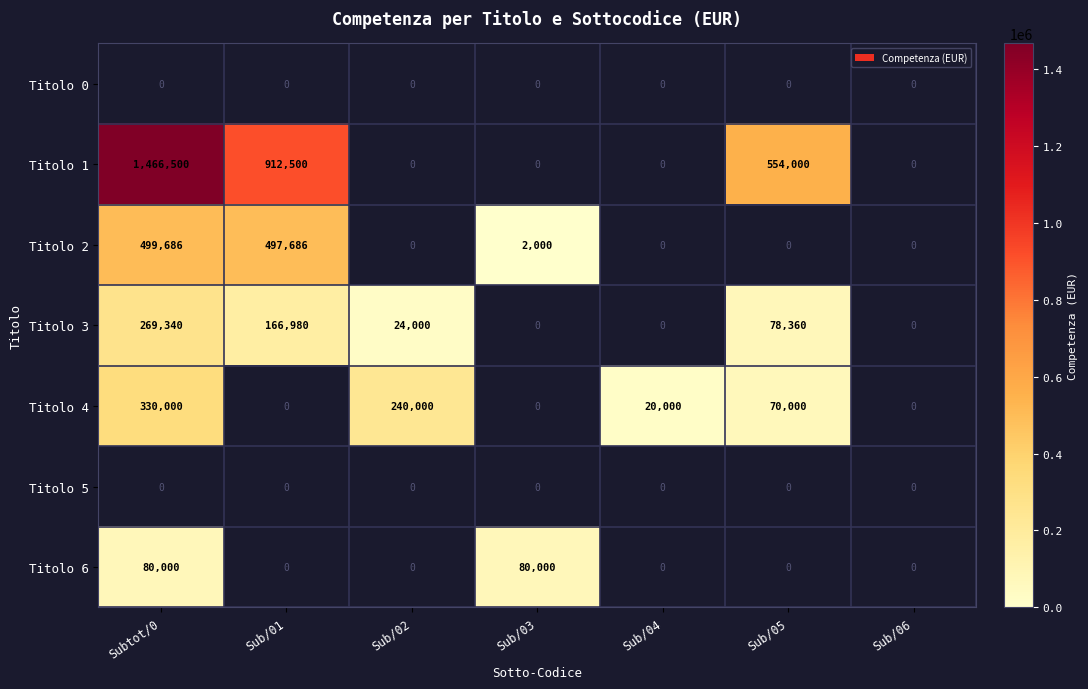

At which label does Titolo 1 reach its peak?

Subtot/0